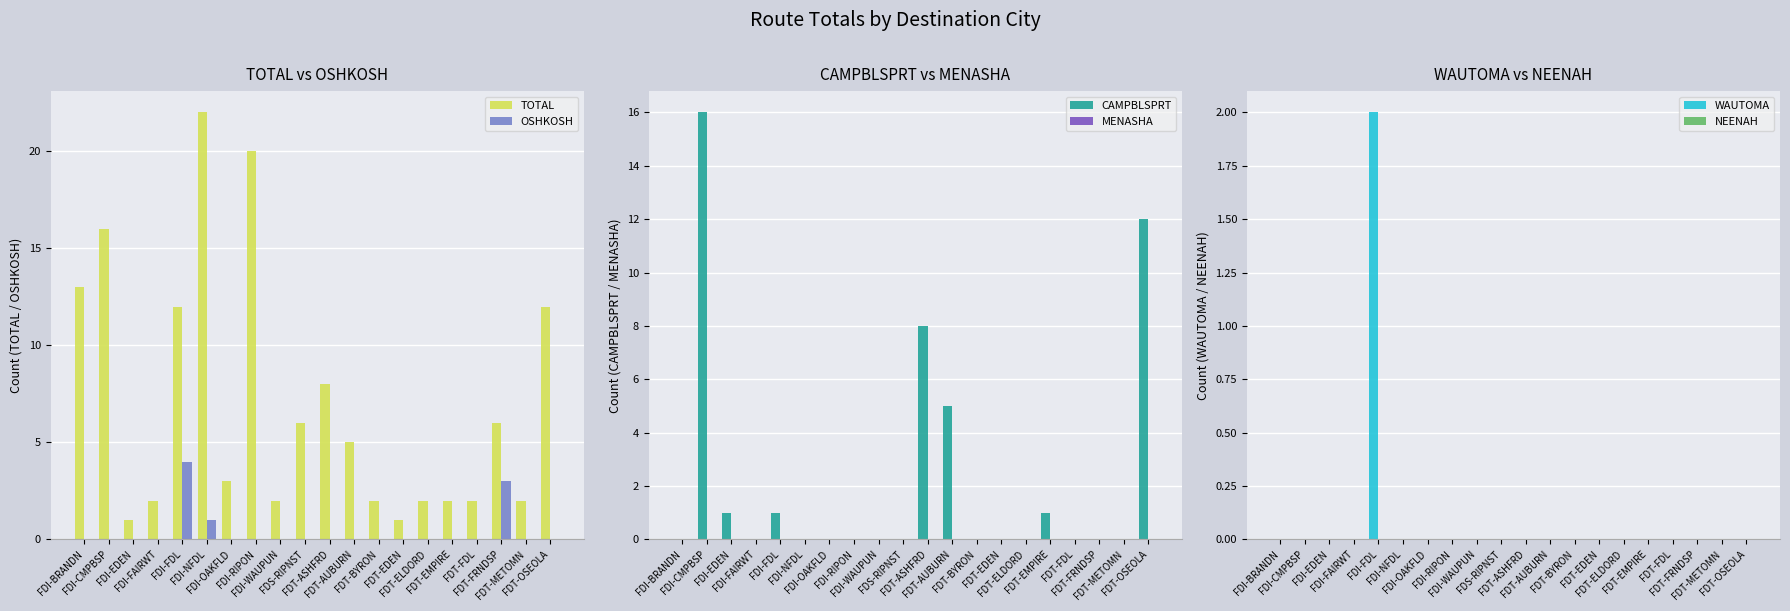

Reading left to right, what are all the values shown in this chart?

TOTAL: 13	16	1	2	12	22	3	20	2	6	8	5	2	1	2	2	2	6	2	12
OSHKOSH: 0	0	0	0	4	1	0	0	0	0	0	0	0	0	0	0	0	3	0	0
CAMPBLSPRT: 0	16	1	0	1	0	0	0	0	0	8	5	0	0	0	1	0	0	0	12
MENASHA: 0	0	0	0	0	0	0	0	0	0	0	0	0	0	0	0	0	0	0	0
WAUTOMA: 0	0	0	0	2	0	0	0	0	0	0	0	0	0	0	0	0	0	0	0
NEENAH: 0	0	0	0	0	0	0	0	0	0	0	0	0	0	0	0	0	0	0	0